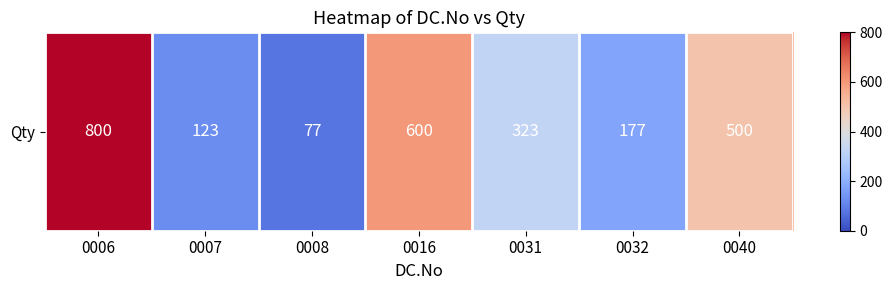

True or false: the data shows 77 at 0008.

True